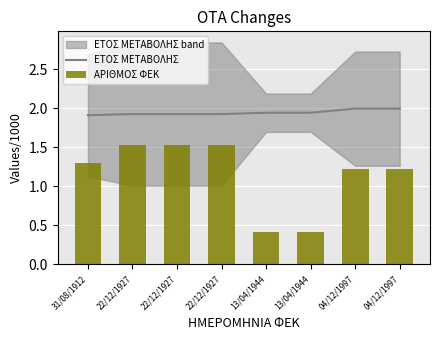

What is the difference between the second highest and minimum values in the ΕΤΟΣ ΜΕΤΑΒΟΛΗΣ series?

0.1